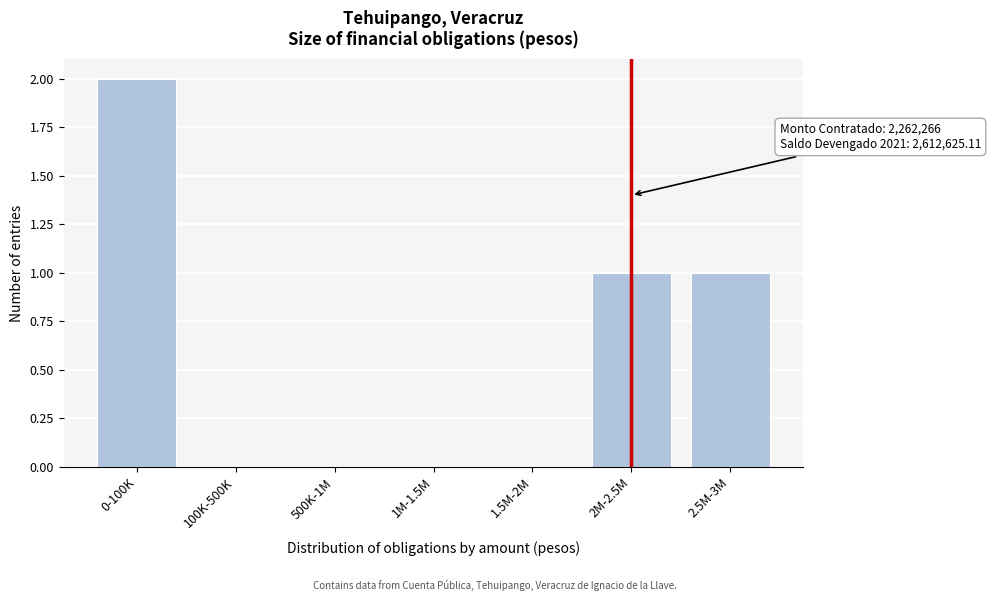

Reading right to left, extract all data points from this chart.

2.5M-3M=1	2M-2.5M=1	1.5M-2M=0	1M-1.5M=0	500K-1M=0	100K-500K=0	0-100K=2